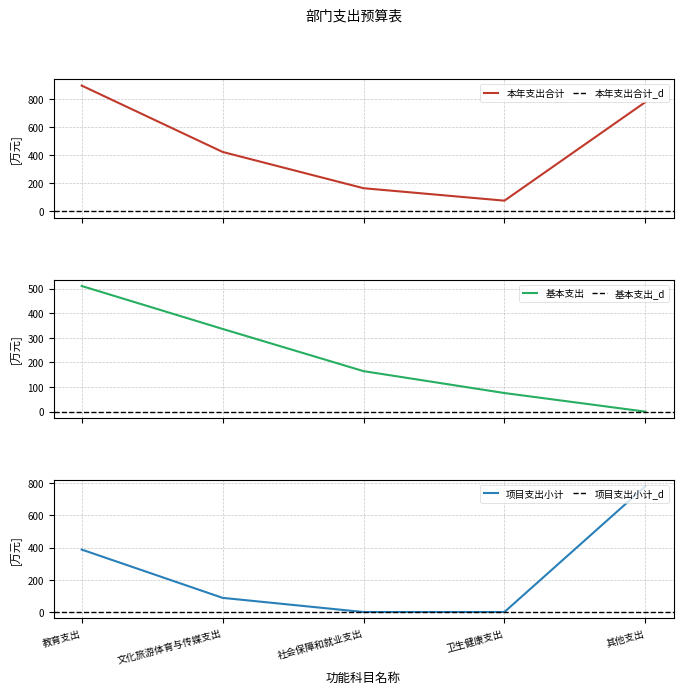

The 本年支出合计 series shows 164.7 at 社会保障和就业支出. True or false?

True